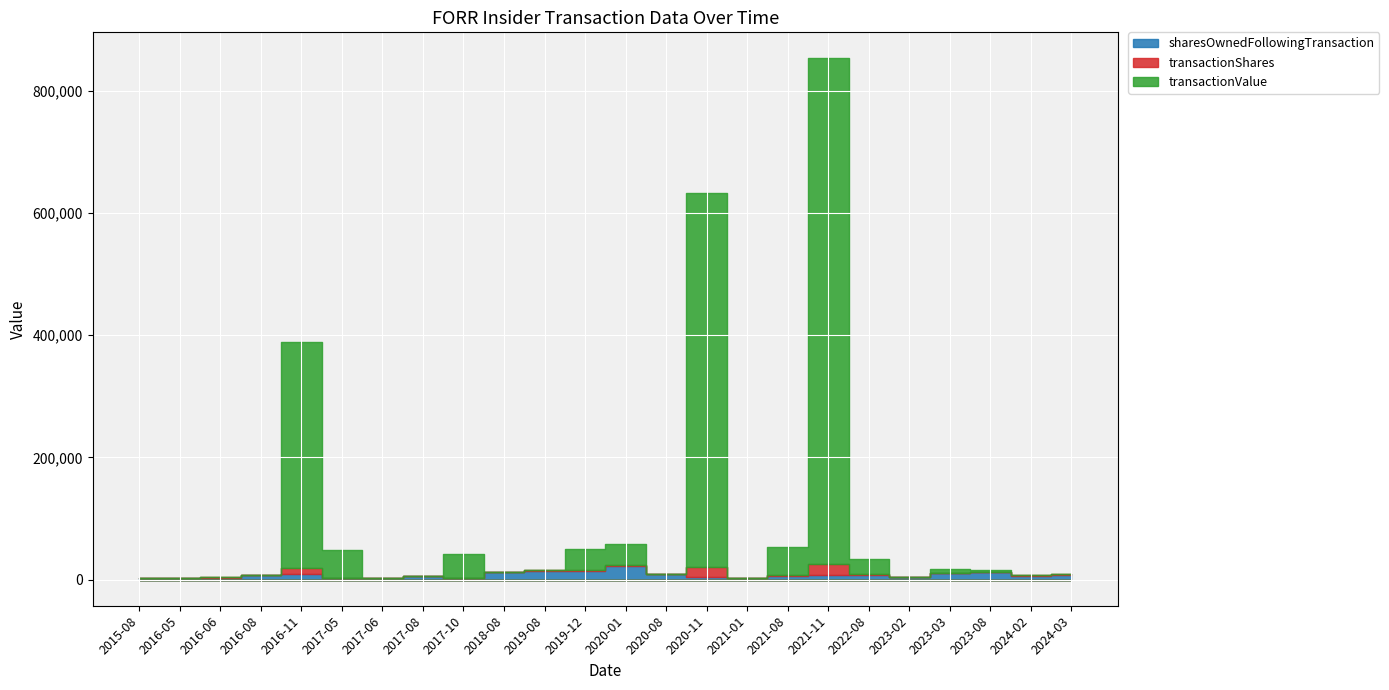

The value of transactionShares at 2019-12-11 is 271. True or false?

False